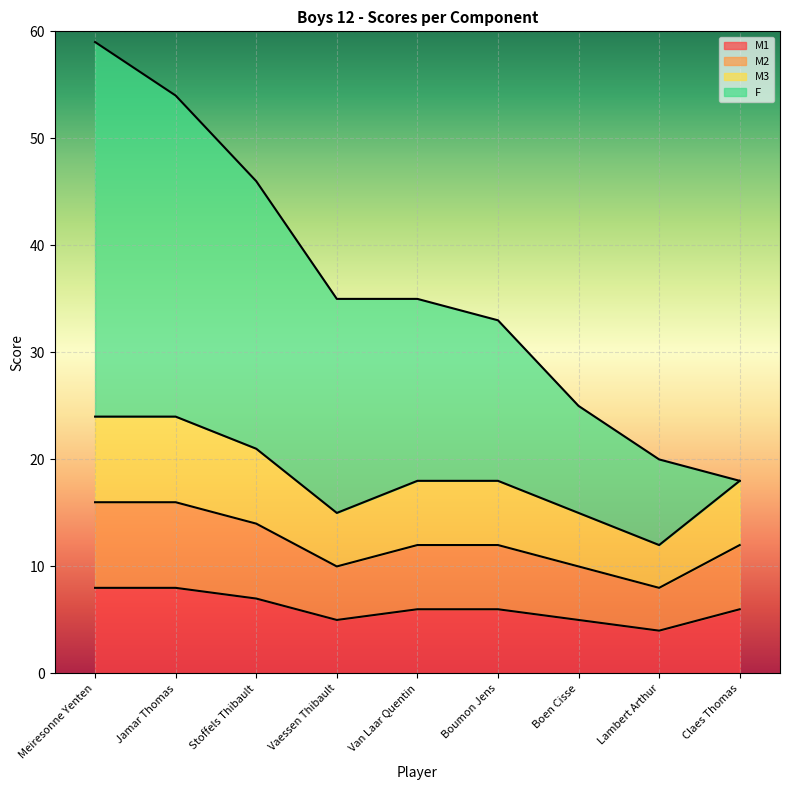

Which has a higher value, Claes Thomas or Stoffels Thibault?

Stoffels Thibault